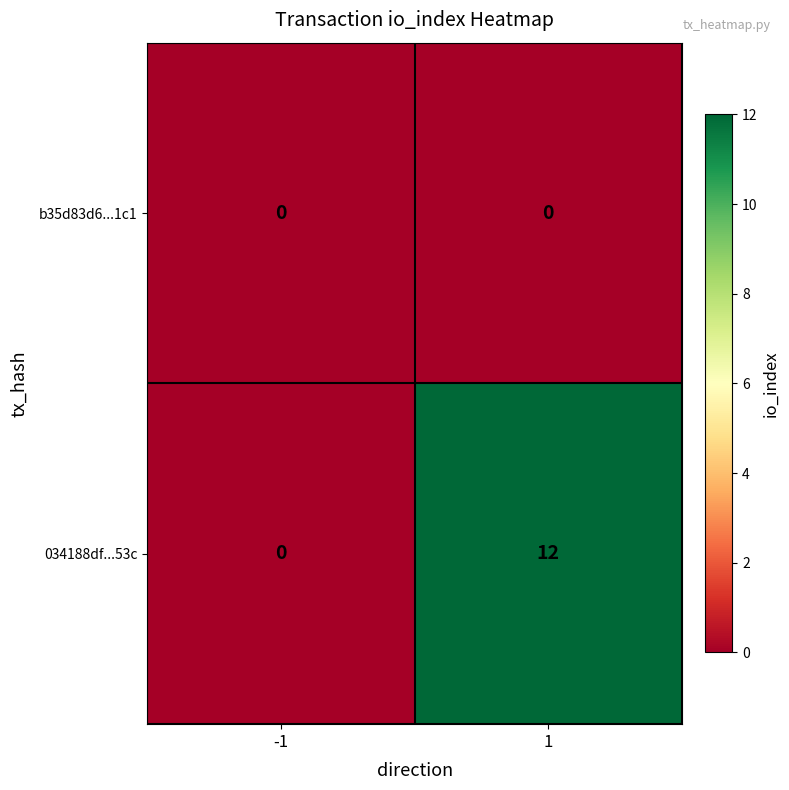

Is it true that b35d83d6...1c1 equals 0 at -1?

True